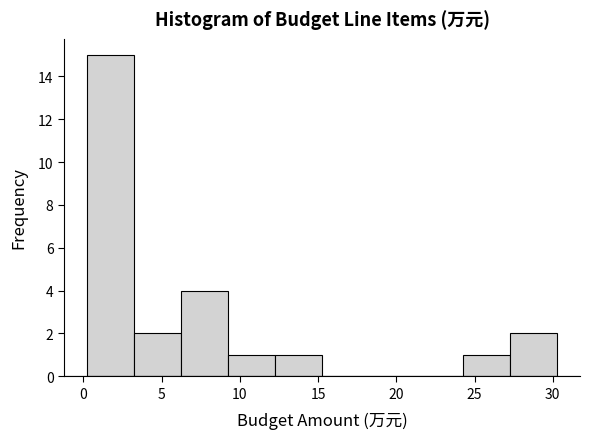

Reading left to right, transcribe this chart: for each bar, give the range it covers on the x-axis and its height. Neither the bar edges nor the heights are printed on the chart, so give them approximately, as read against the axes.

0.5 to 3.5: 15
3.5 to 6.5: 2
6.5 to 9.5: 4
9.5 to 12.5: 1
12.5 to 15.5: 1
15.5 to 18.5: 0
18.5 to 21.0: 0
21.0 to 24.0: 0
24.0 to 27.0: 1
27.0 to 30.0: 2